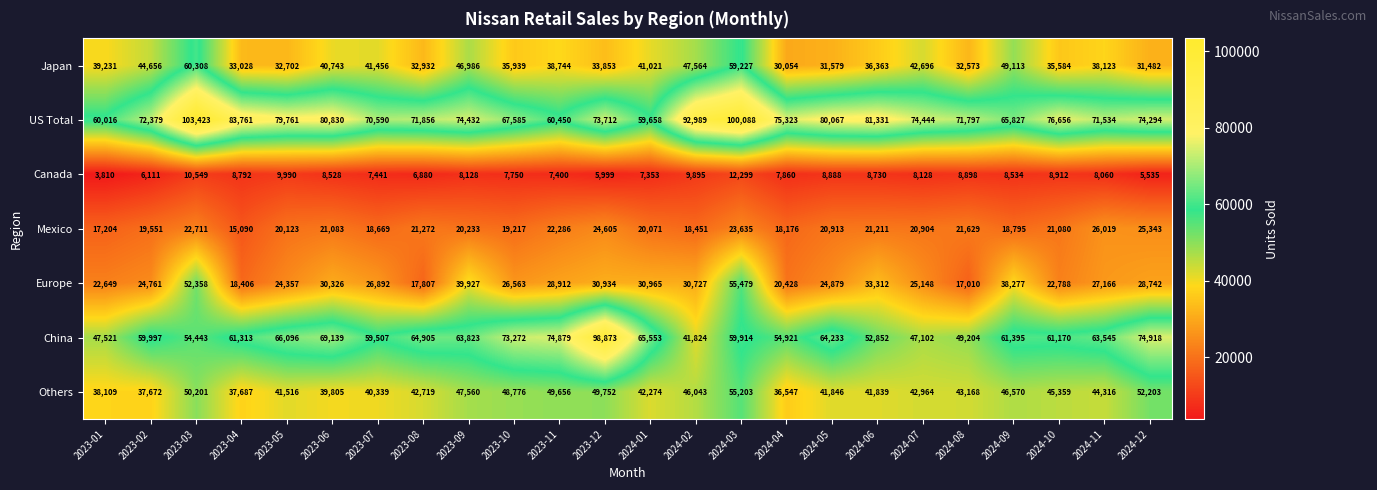

What is the approximate value of Japan at 2023-01, to the nearest 50?

39250